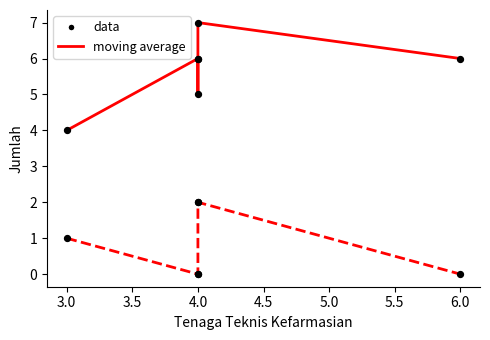

Which series reaches the minimum Y coordinate?

Apoteker moving average